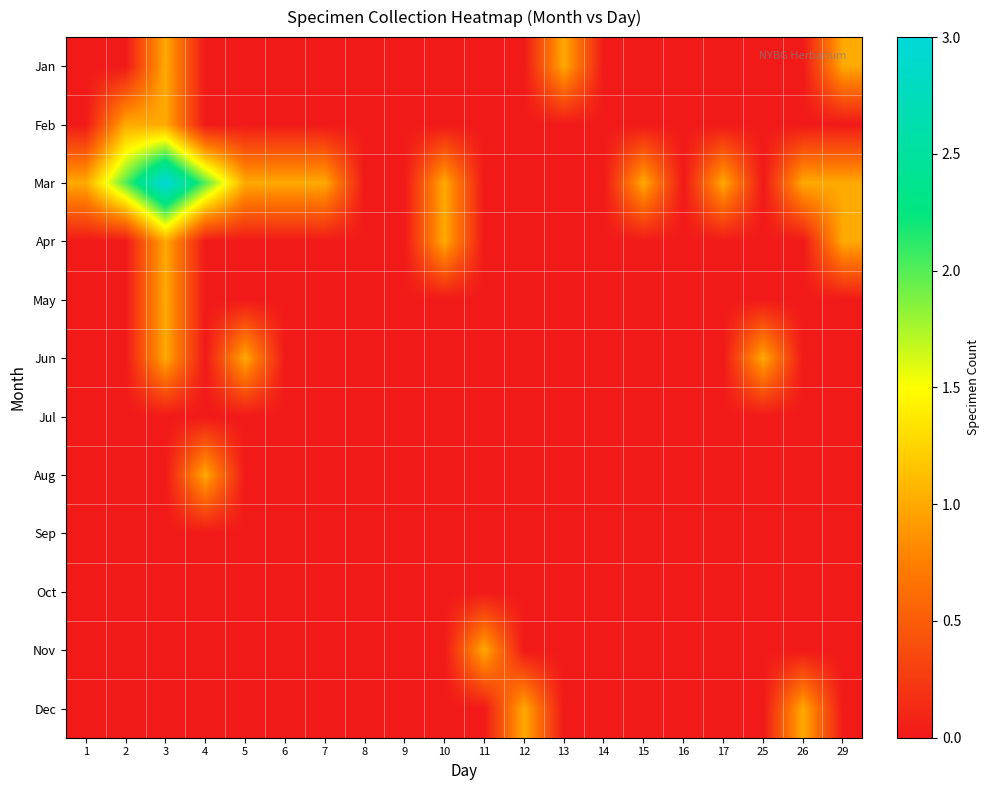

Reading left to right, transcribe all the data shown in this chart.

Jan: 1=0	2=0	3=1	4=0	5=0	6=0	7=0	8=0	9=0	10=0	11=0	12=0	13=1	14=0	15=0	16=0	17=0	25=0	26=0	29=1
Feb: 1=0	2=1	3=1	4=0	5=0	6=0	7=0	8=0	9=0	10=0	11=0	12=0	13=0	14=0	15=0	16=0	17=0	25=0	26=0	29=0
Mar: 1=1	2=2	3=3	4=2	5=1	6=1	7=1	8=0	9=0	10=1	11=0	12=0	13=0	14=0	15=1	16=0	17=1	25=0	26=1	29=1
Apr: 1=0	2=0	3=1	4=0	5=0	6=0	7=0	8=0	9=0	10=1	11=0	12=0	13=0	14=0	15=0	16=0	17=0	25=0	26=0	29=1
May: 1=0	2=0	3=1	4=0	5=0	6=0	7=0	8=0	9=0	10=0	11=0	12=0	13=0	14=0	15=0	16=0	17=0	25=0	26=0	29=0
Jun: 1=0	2=0	3=1	4=0	5=1	6=0	7=0	8=0	9=0	10=0	11=0	12=0	13=0	14=0	15=0	16=0	17=0	25=1	26=0	29=0
Jul: 1=0	2=0	3=0	4=0	5=0	6=0	7=0	8=0	9=0	10=0	11=0	12=0	13=0	14=0	15=0	16=0	17=0	25=0	26=0	29=0
Aug: 1=0	2=0	3=0	4=1	5=0	6=0	7=0	8=0	9=0	10=0	11=0	12=0	13=0	14=0	15=0	16=0	17=0	25=0	26=0	29=0
Sep: 1=0	2=0	3=0	4=0	5=0	6=0	7=0	8=0	9=0	10=0	11=0	12=0	13=0	14=0	15=0	16=0	17=0	25=0	26=0	29=0
Oct: 1=0	2=0	3=0	4=0	5=0	6=0	7=0	8=0	9=0	10=0	11=0	12=0	13=0	14=0	15=0	16=0	17=0	25=0	26=0	29=0
Nov: 1=0	2=0	3=0	4=0	5=0	6=0	7=0	8=0	9=0	10=0	11=1	12=0	13=0	14=0	15=0	16=0	17=0	25=0	26=0	29=0
Dec: 1=0	2=0	3=0	4=0	5=0	6=0	7=0	8=0	9=0	10=0	11=0	12=1	13=0	14=0	15=0	16=0	17=0	25=0	26=1	29=0